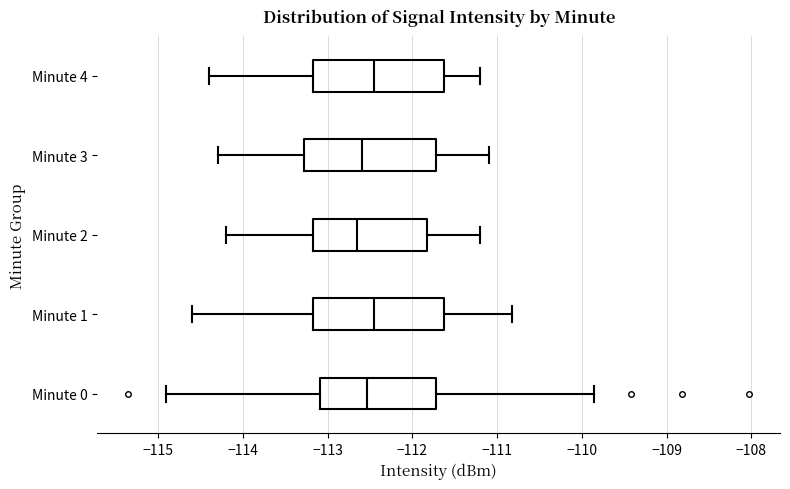

Reading bottom to top, transcribe this box plot: for each box, give where its median line is, the range the box spans, and where its two whiskers end, as read against the x-axis. The values are not printed on the chart, so give them approximately, as read against the axis.

Minute 0: median -112.5, box -113.1 to -111.7, whiskers -114.9 to -109.9
Minute 1: median -112.4, box -113.2 to -111.6, whiskers -114.6 to -110.8
Minute 2: median -112.6, box -113.2 to -111.8, whiskers -114.2 to -111.2
Minute 3: median -112.6, box -113.3 to -111.7, whiskers -114.3 to -111.1
Minute 4: median -112.4, box -113.2 to -111.6, whiskers -114.4 to -111.2